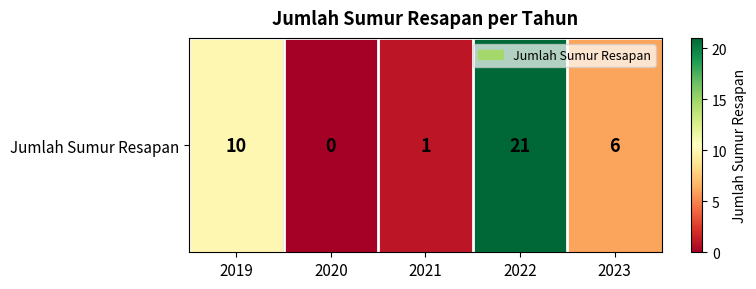

What is the change in value from 2020 to 2022?

+21